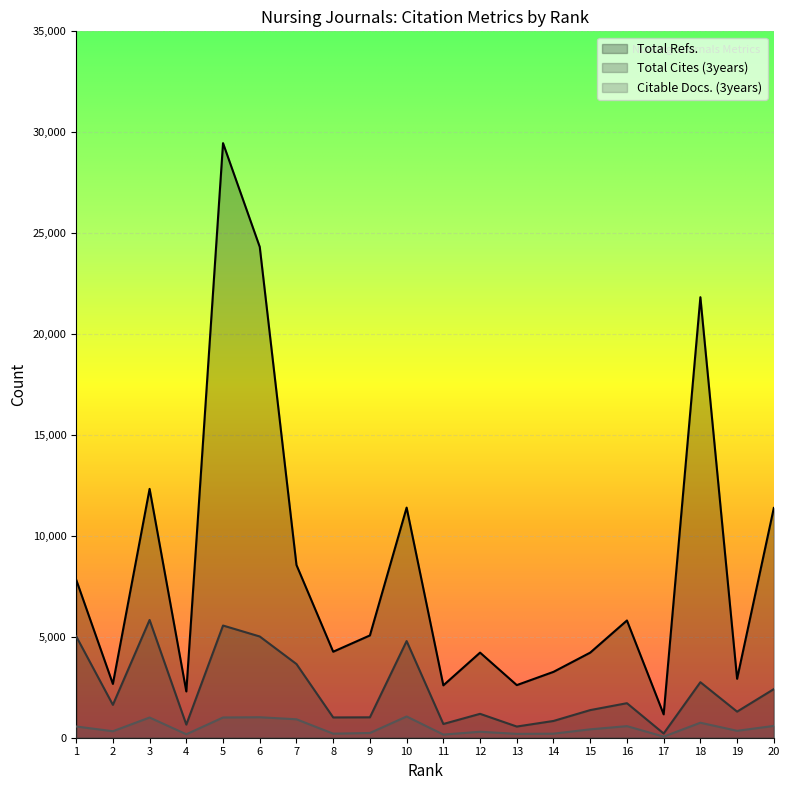

True or false: Citable Docs. (3years) has more than 2 interior local peaks.

True